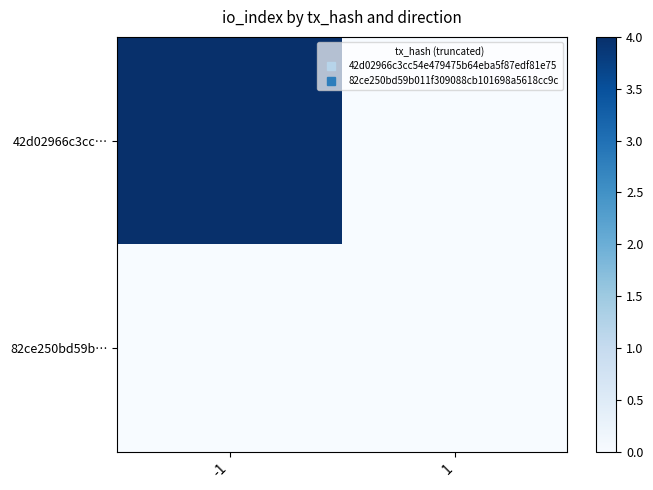

What is the total value across all series at -1?

4